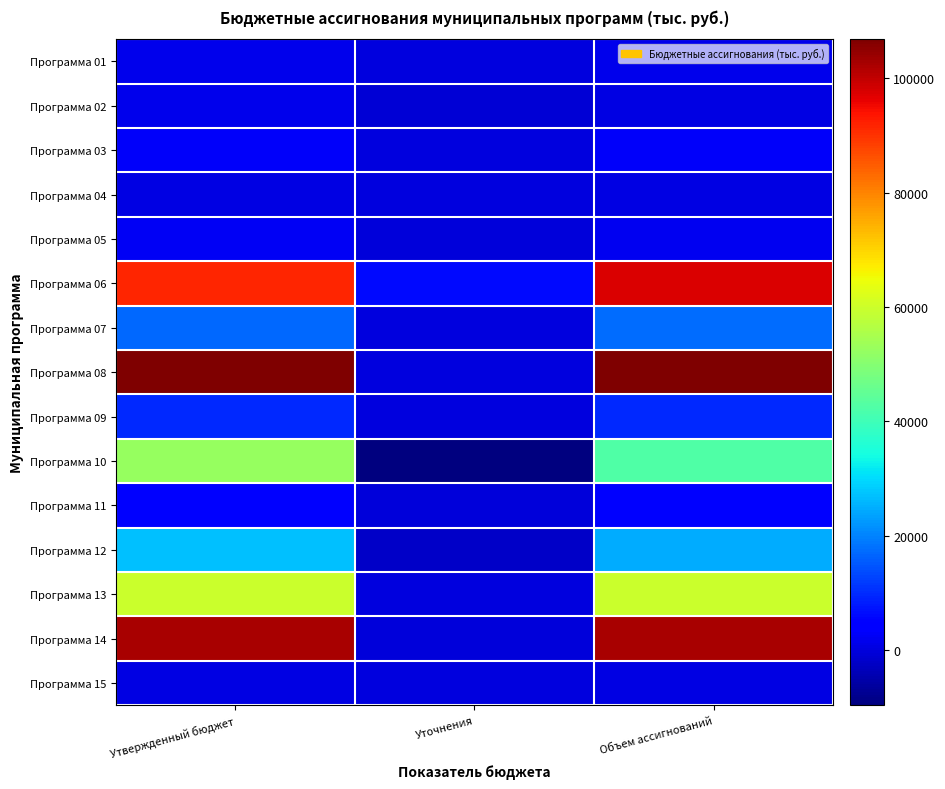

Which series has the largest range (max minus min)?

Программа 08